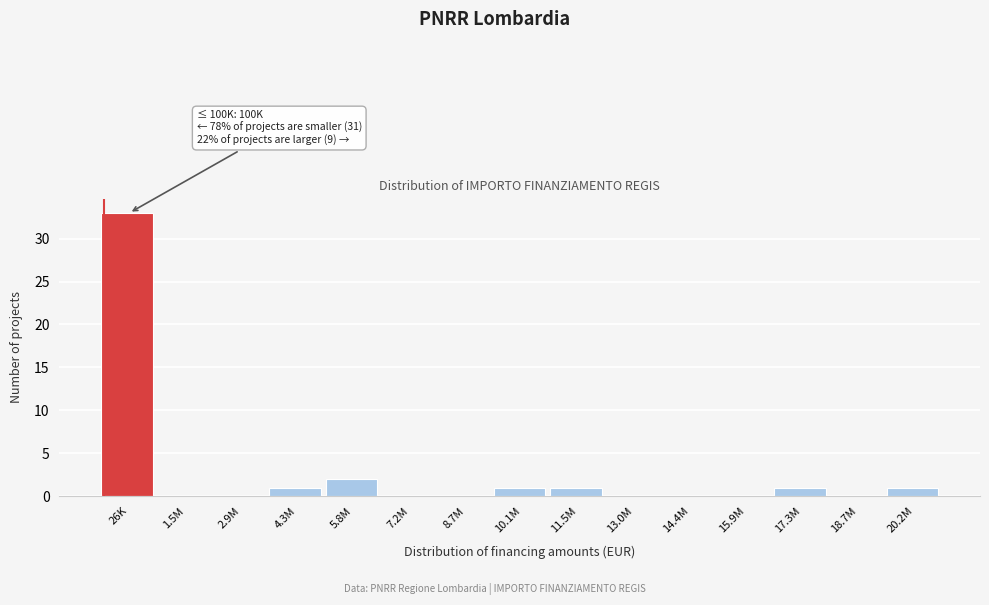

Reading left to right, what are all the values shown in this chart?

26K=33	1.5M=0	2.9M=0	4.3M=1	5.8M=2	7.2M=0	8.7M=0	10.1M=1	11.5M=1	13.0M=0	14.4M=0	15.9M=0	17.3M=1	18.7M=0	20.2M=1